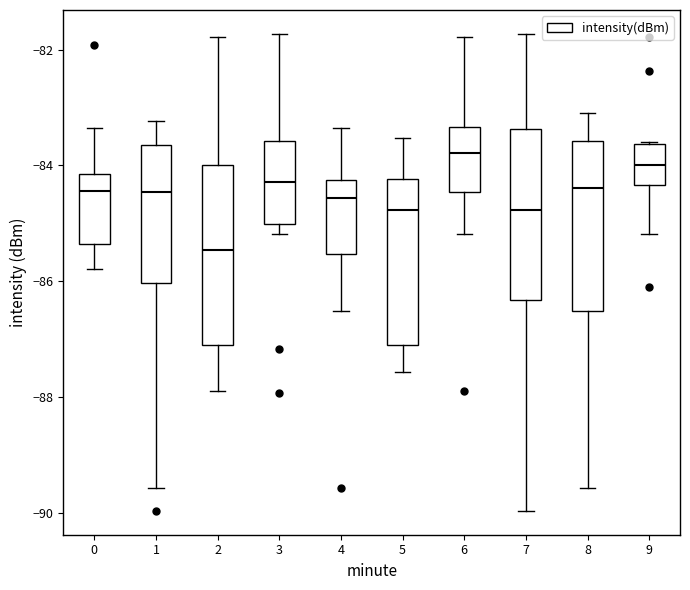

Which box's median line is the highest?

6